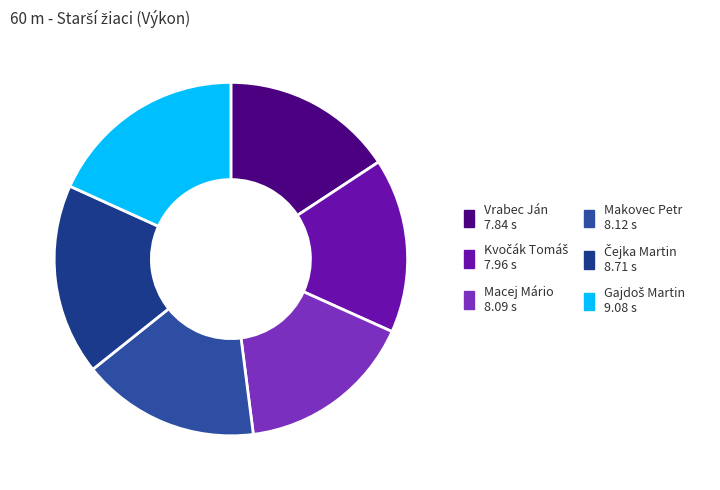

How many slices are in this pie chart?

6